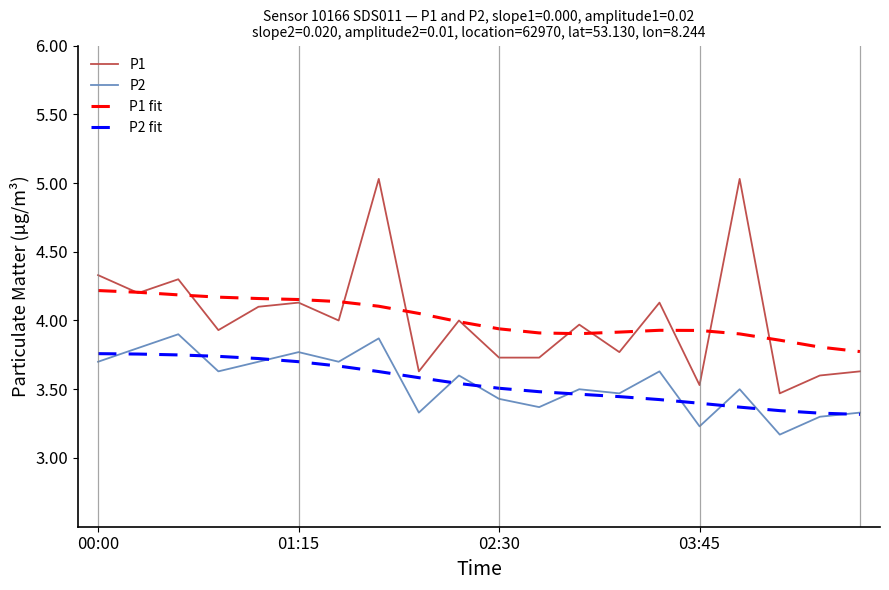

Which series has the widest spread of values?

P1